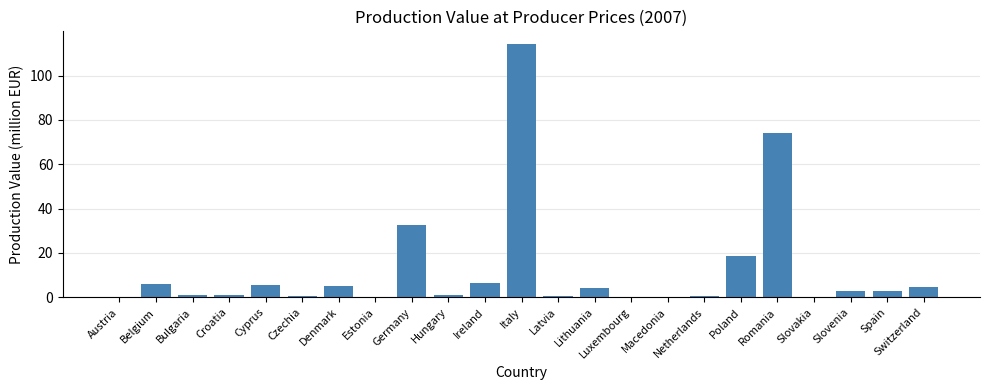

Between Latvia and Lithuania, which is larger?

Lithuania